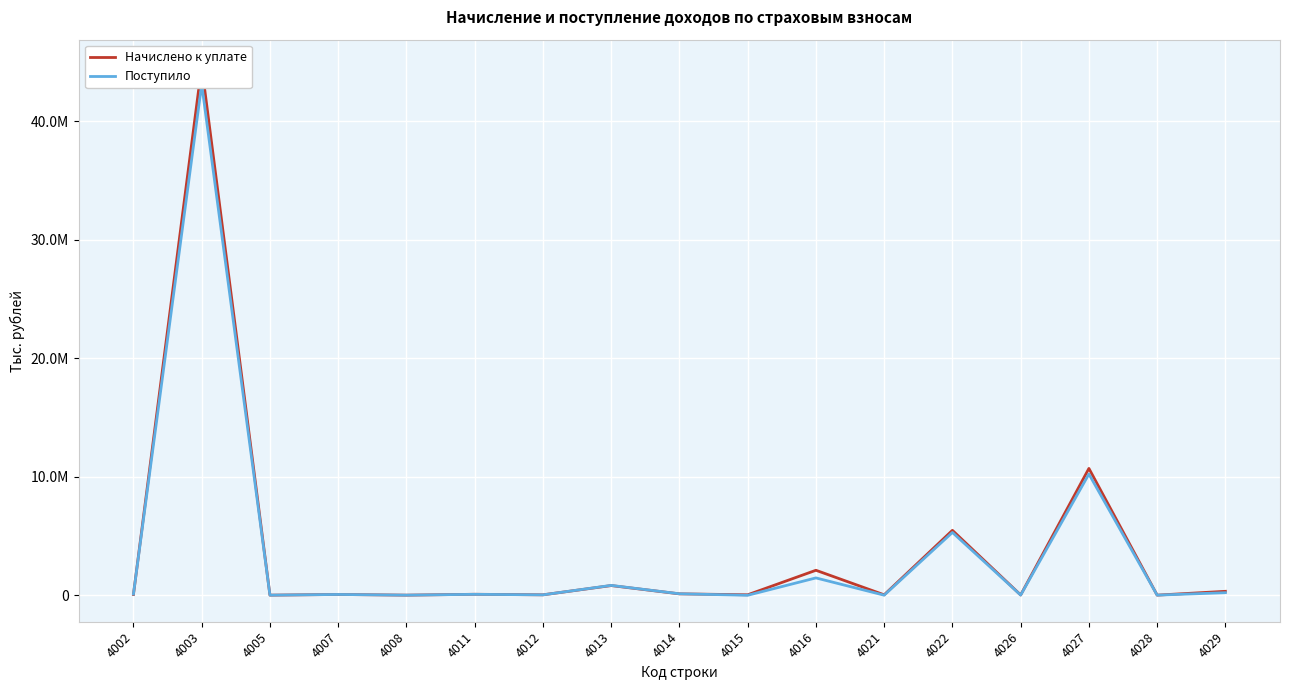

What is the total value across all series at 4022?

10763769